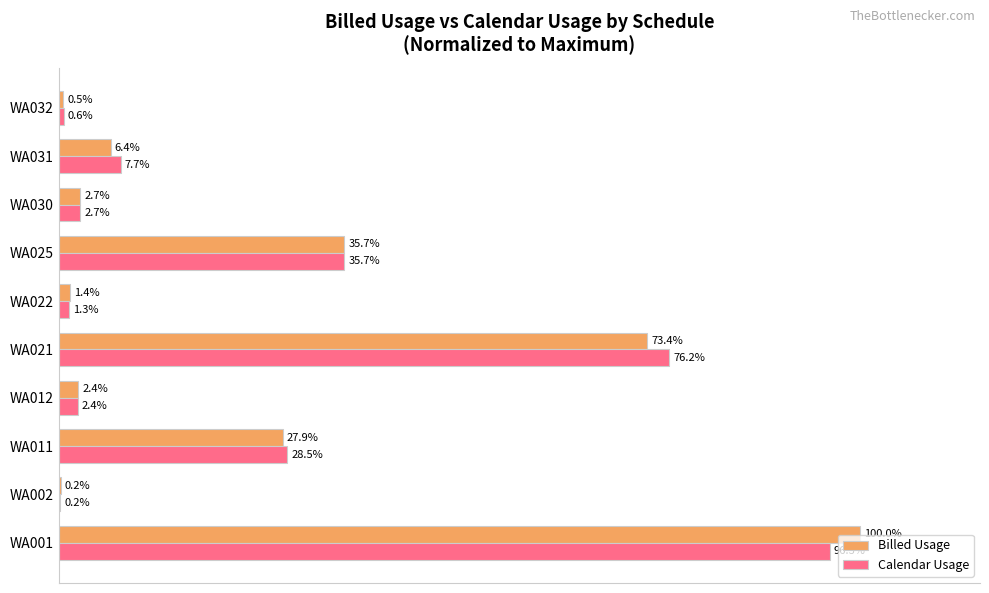

Where is Billed Usage nearest to the value 50?

WA025